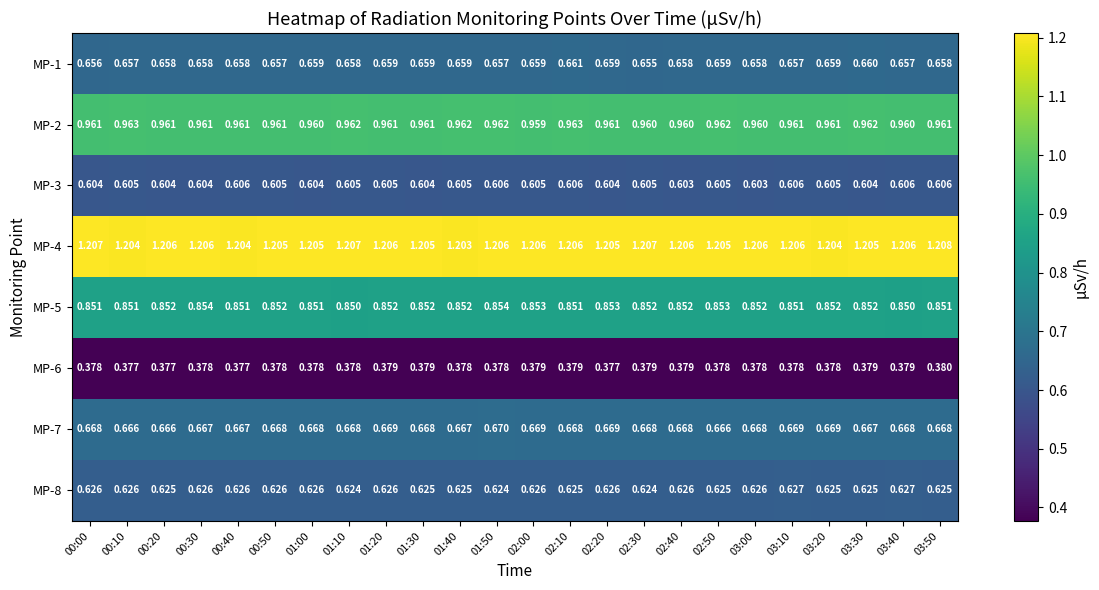

At how many categories does at least one series exceed 0?

24